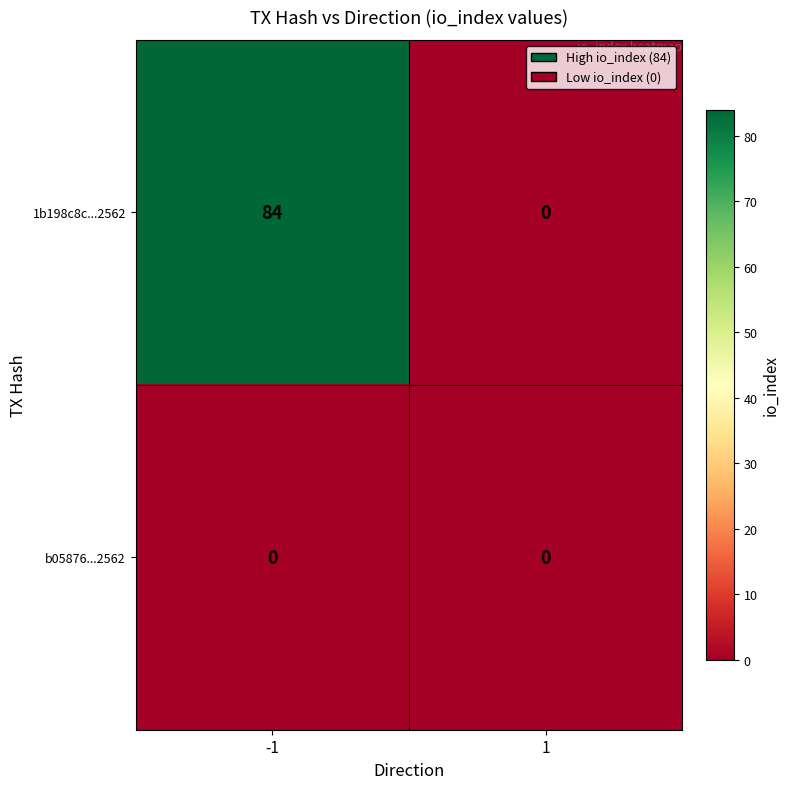

What is the difference between the maximum and minimum values in the 1b198c8c...2562 series?

84